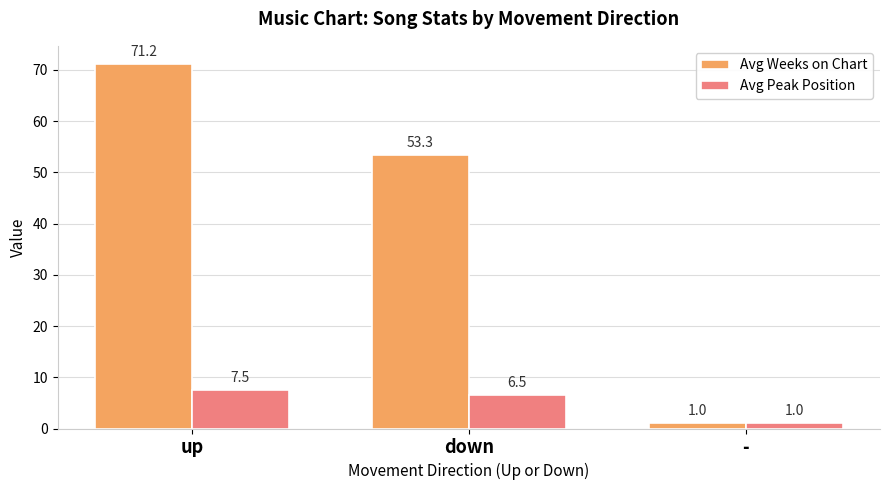

Count the number of categories in the chart.

3